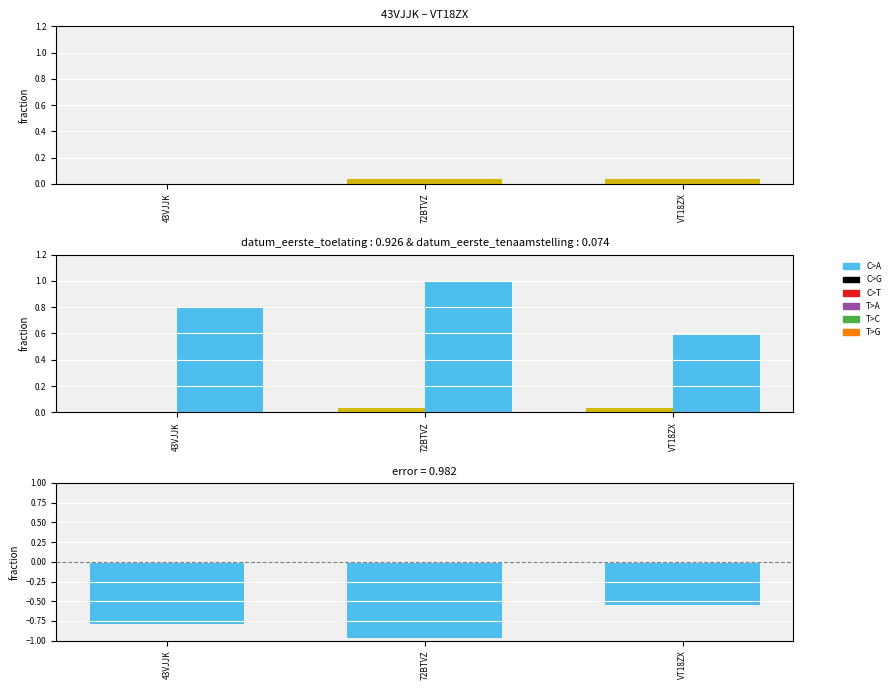

What is the smallest value displayed?

-1.0